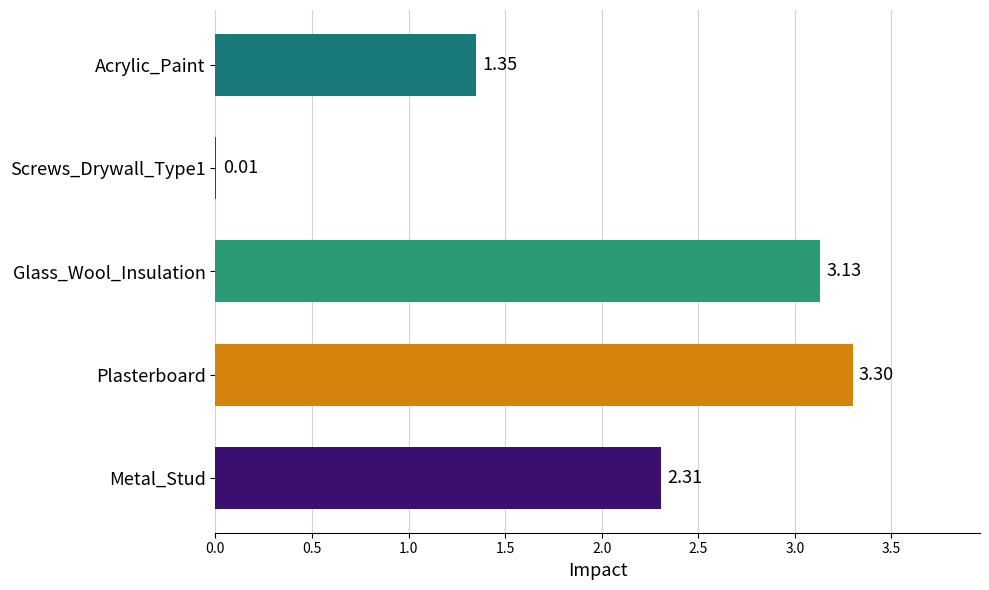

Which label corresponds to the largest value in the chart?

Plasterboard